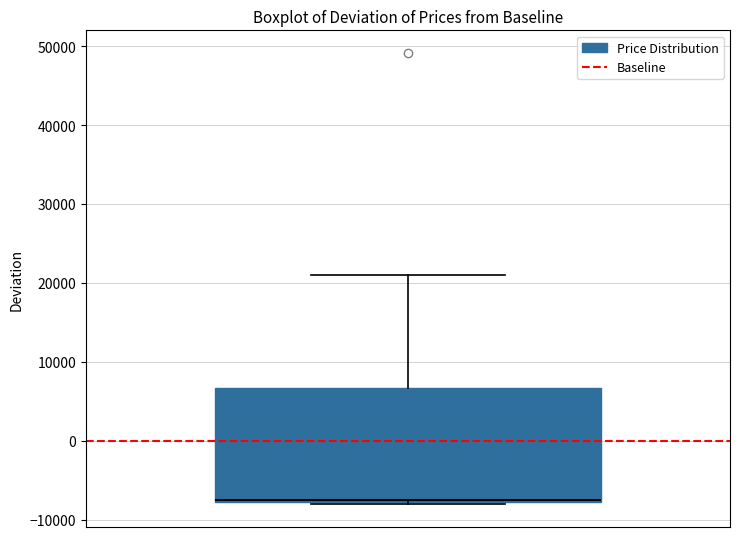

Where is the lower edge of the box on the y-axis? The values are not printed on the chart, so give them approximately, as read against the axis.

-8000